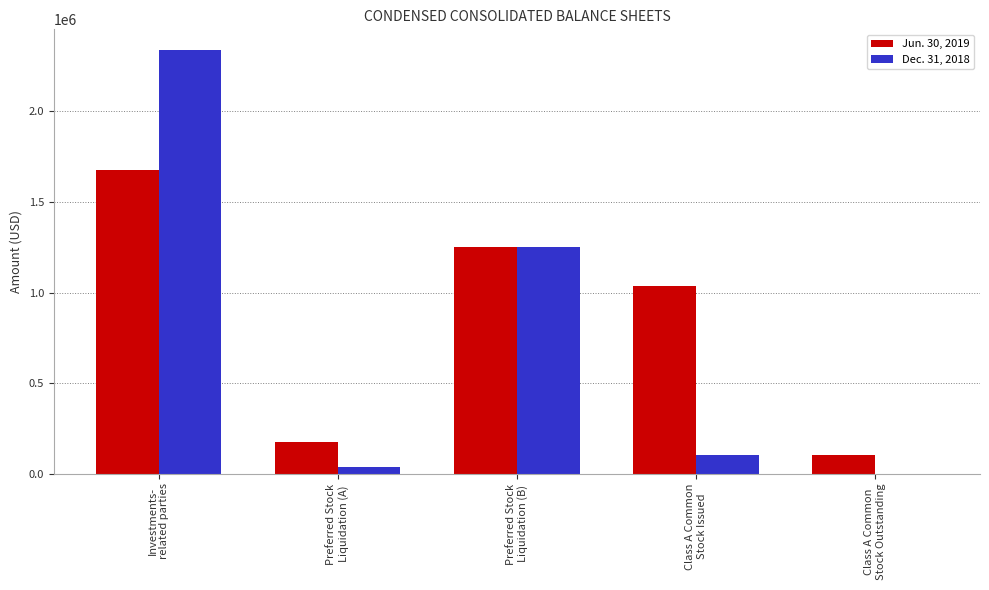

True or false: Jun. 30, 2019 has a value of 176000 at Preferred Stock
Liquidation (A).

True